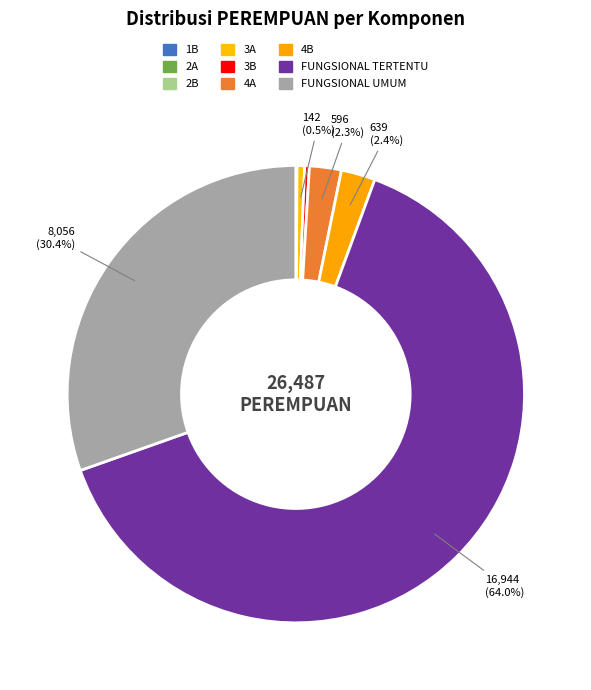

To the nearest percent, what is the combined percentage of FUNGSIONAL UMUM and 4B?

33%